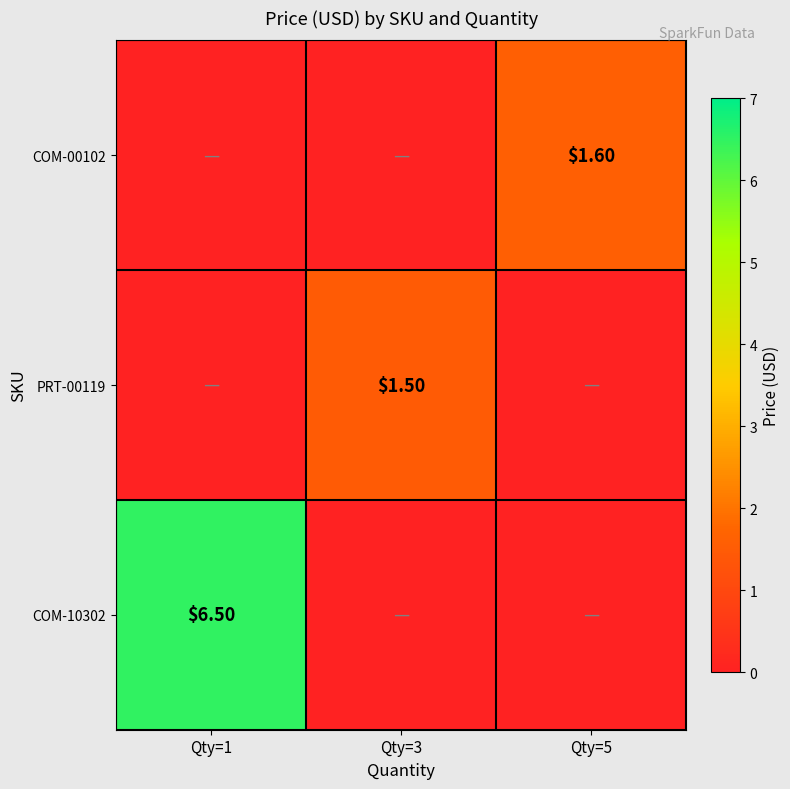

What is the maximum value for PRT-00119?

1.5